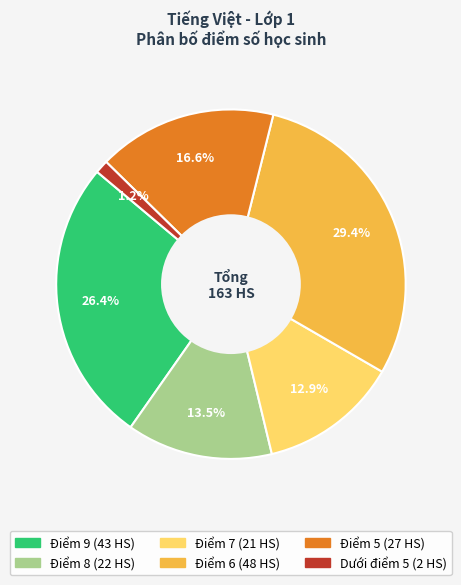

Is it true that Điểm 9 is 14% of the pie?

False